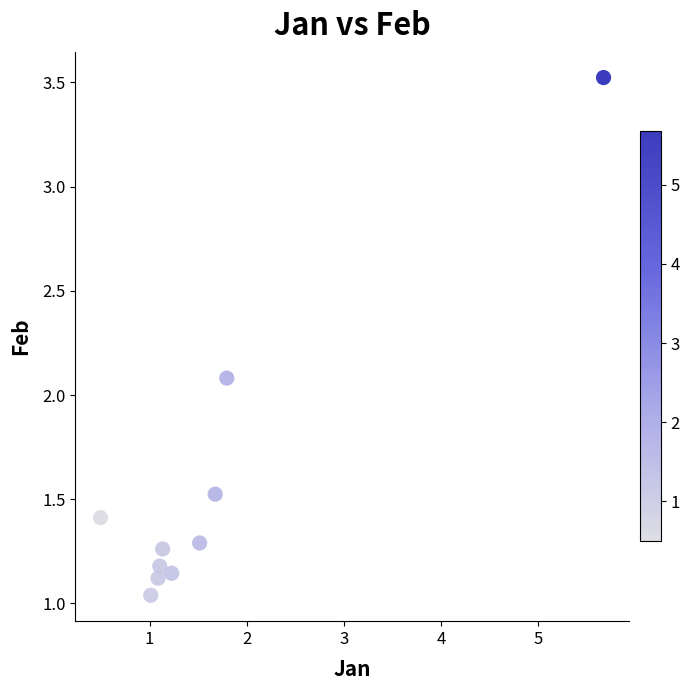

What Y value in the scatter plot is closest to 2?

2.1